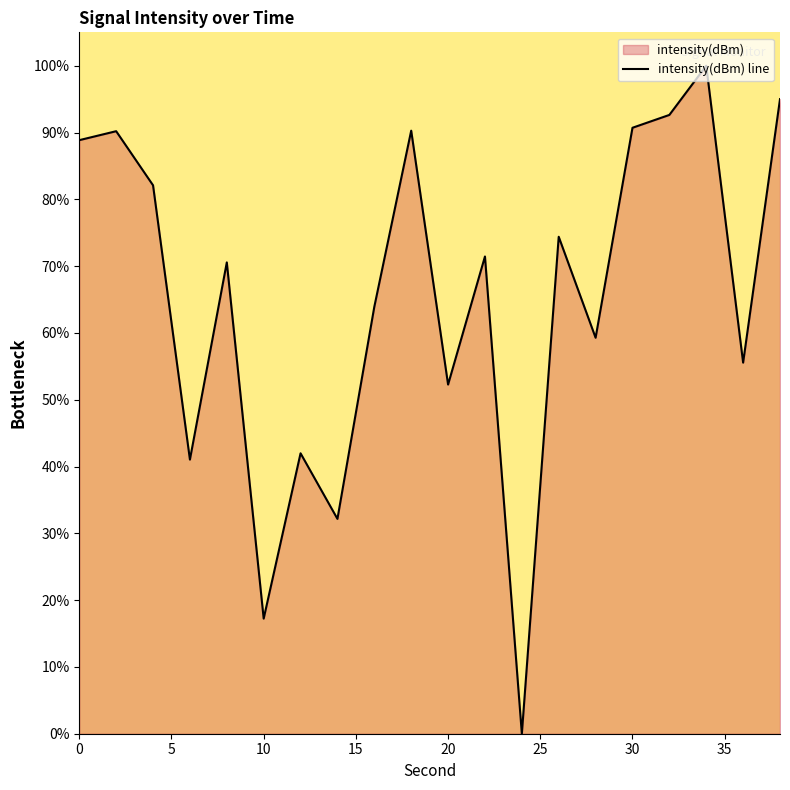

The value at 0 is 88.9. True or false?

True